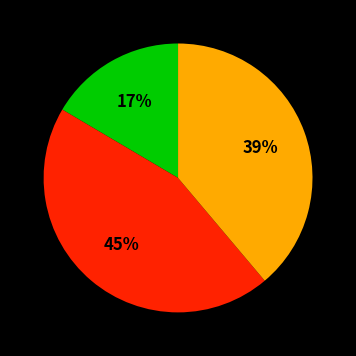

Is there a majority slice in this chart?

No